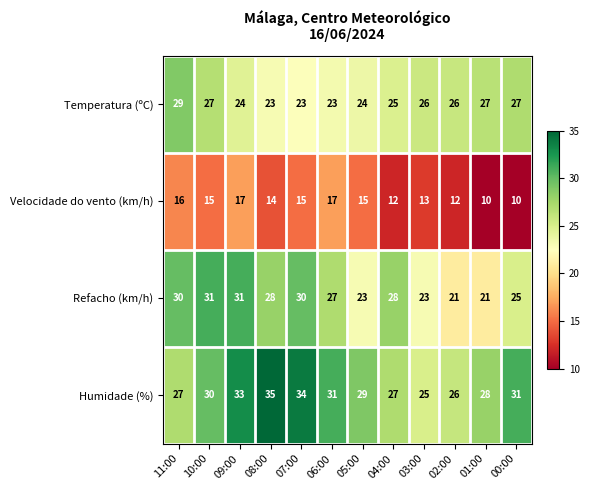

Is it true that Humidade (%) equals 39 at 02:00?

False